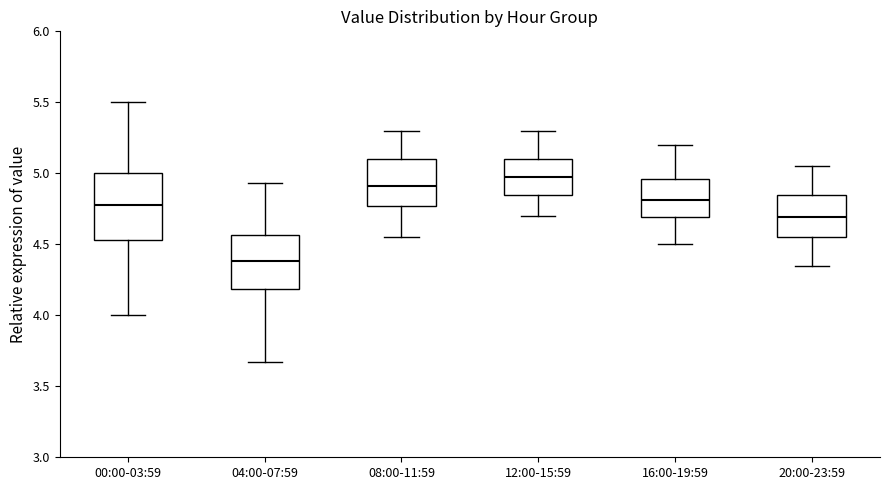

Reading left to right, read every box against the y-axis: the position of its median line, the range the box covers, and the ends of its whiskers. The values are not printed on the chart, so give them approximately, as read against the axis.

00:00-03:59: median 4.80, box 4.55 to 5.00, whiskers 4.00 to 5.50
04:00-07:59: median 4.40, box 4.20 to 4.55, whiskers 3.65 to 4.95
08:00-11:59: median 4.90, box 4.75 to 5.10, whiskers 4.55 to 5.30
12:00-15:59: median 5.00, box 4.85 to 5.10, whiskers 4.70 to 5.30
16:00-19:59: median 4.80, box 4.70 to 4.95, whiskers 4.50 to 5.20
20:00-23:59: median 4.70, box 4.55 to 4.85, whiskers 4.35 to 5.05